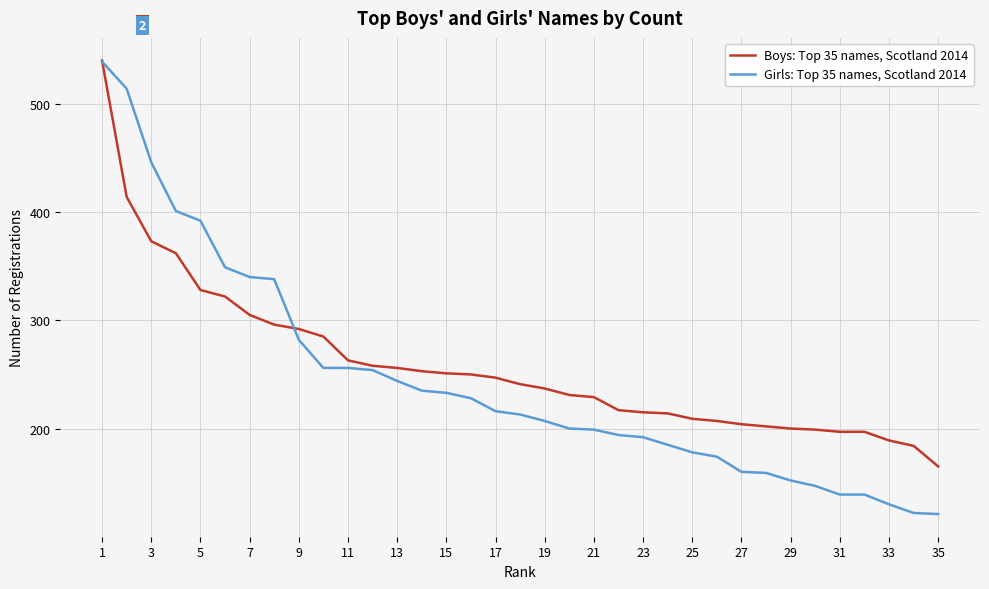

Rank the series by their maximum value, from lowest to highest.

Girls: Top 35 names, Scotland 2014, Boys: Top 35 names, Scotland 2014